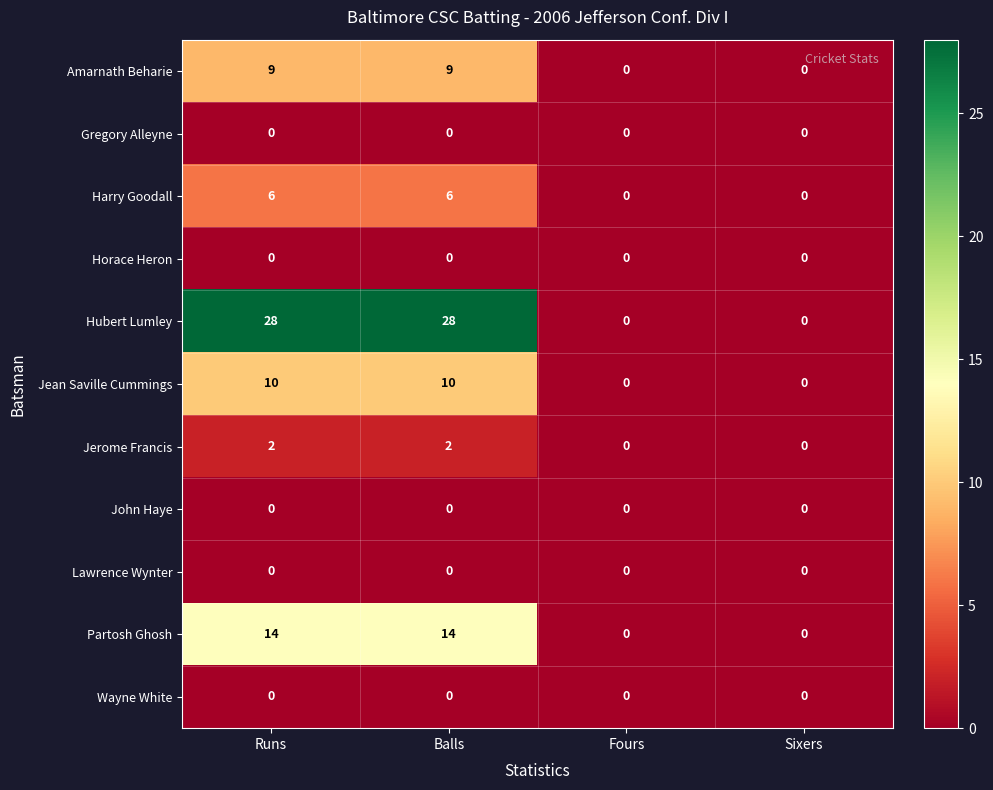

What is the total value across all series at Runs?

69